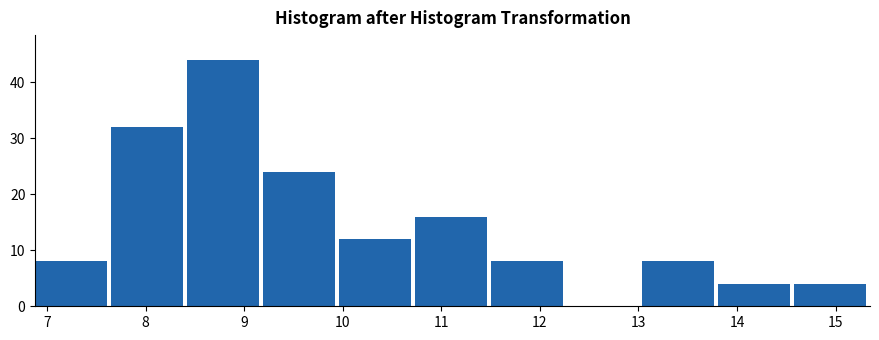

How tall is the bar that spans 6.88 to 7.65 on the x-axis? Neither the bar edges nor the heights are printed on the chart, so give them approximately, as read against the axes.

8